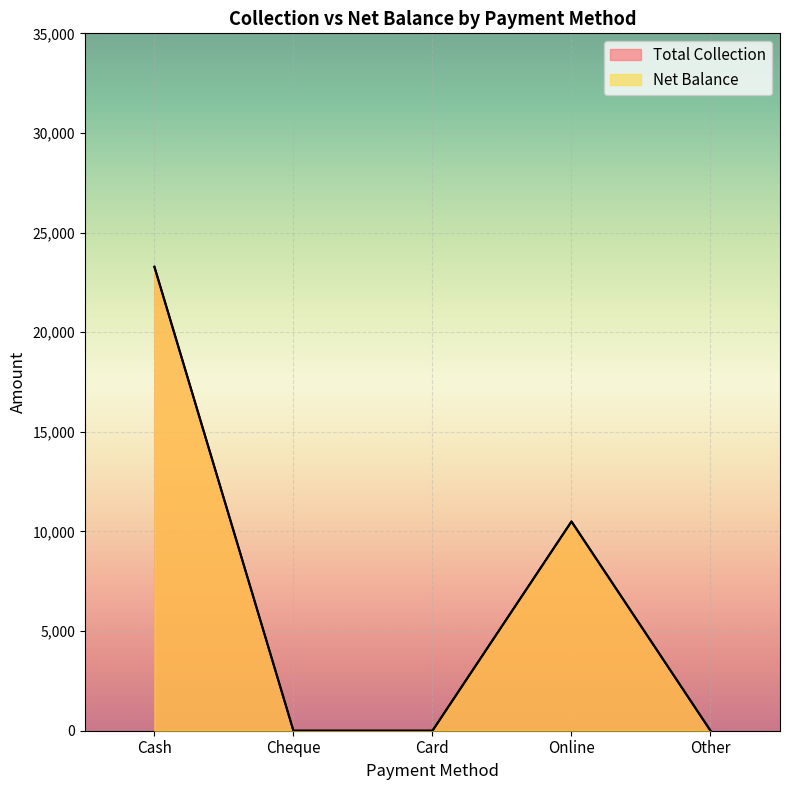

What is the maximum value shown in the chart?

23283.6